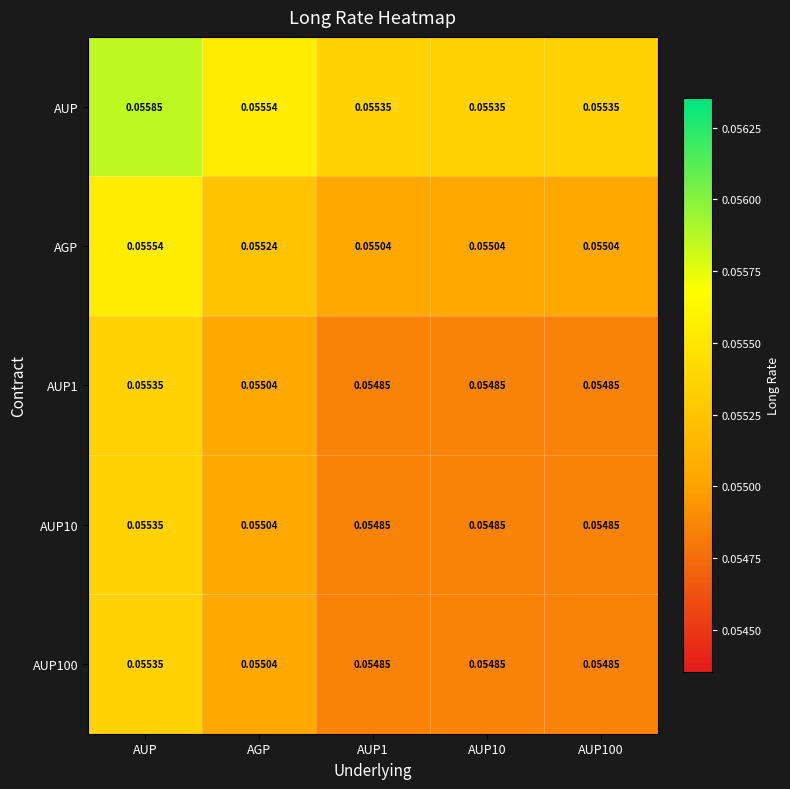

Which series has the largest total across all categories?

AUP